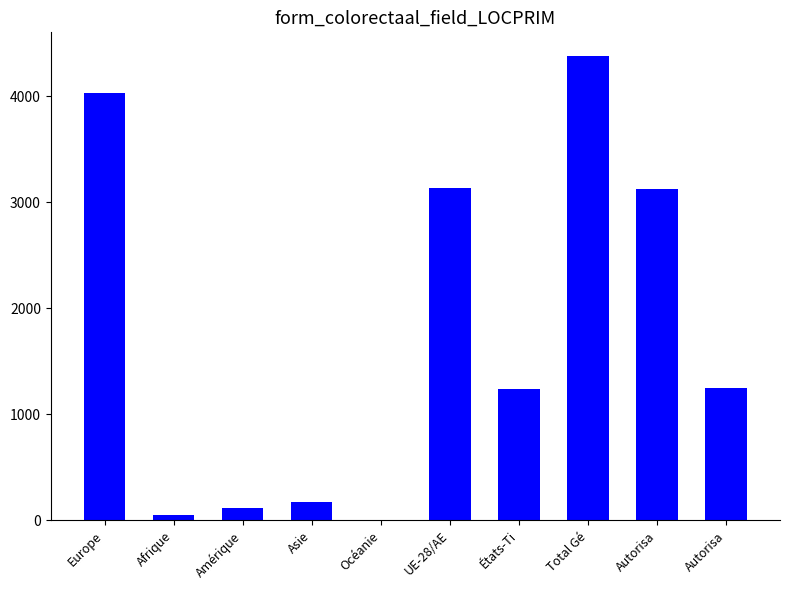

Reading left to right, transcribe all the data shown in this chart.

4028	51	113	174	8	3131	1243	4374	3128	1246